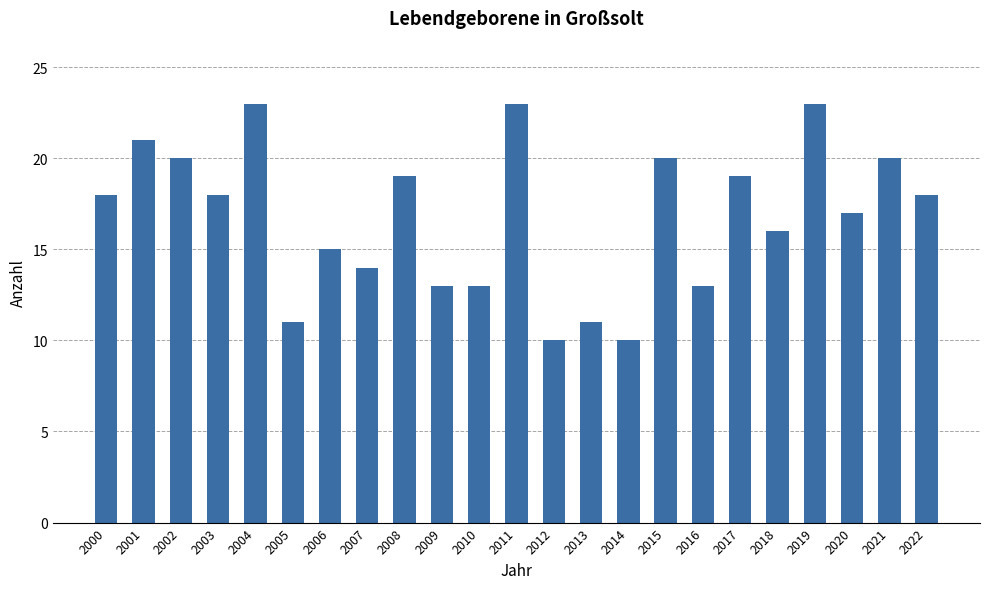

What is the greatest value displayed?

23